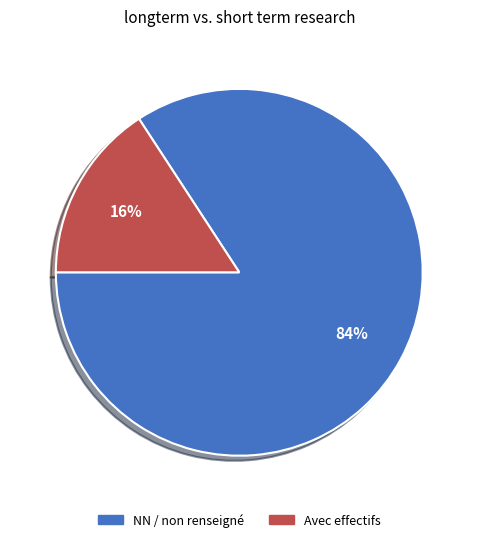

Does any single category account for the majority?

Yes